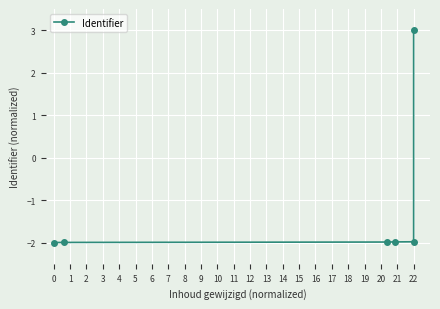

What is the approximate value at 0?

-2.0